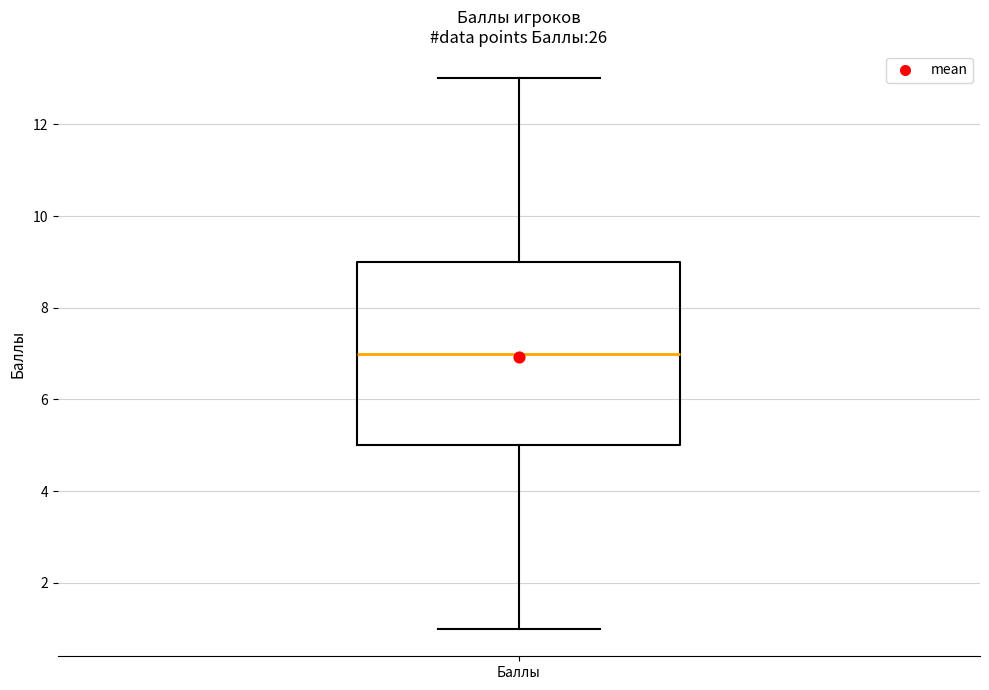

Read this box plot against the y-axis: the position of the median line, the range covered by the box, and the ends of both whiskers. The values are not printed on the chart, so give them approximately, as read against the axis.

median 7, box 5 to 9, whiskers 1 to 13